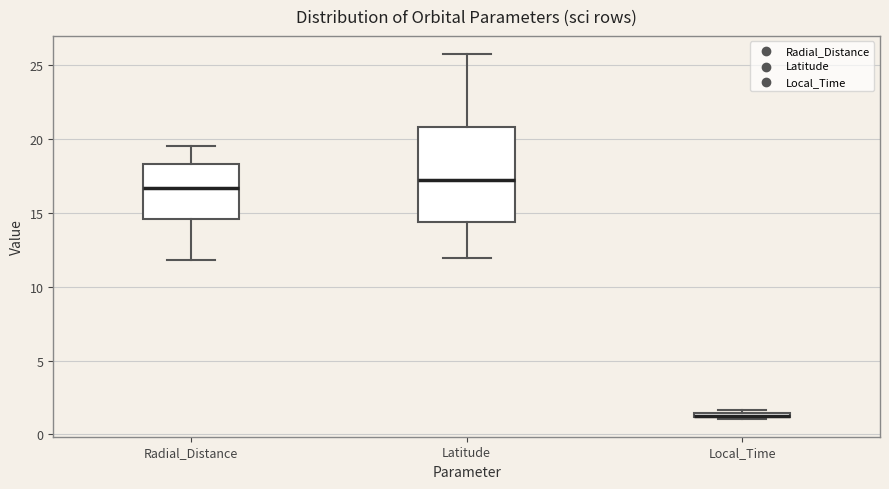

Where is the lower edge of the box for Latitude on the y-axis? The values are not printed on the chart, so give them approximately, as read against the axis.

14.5